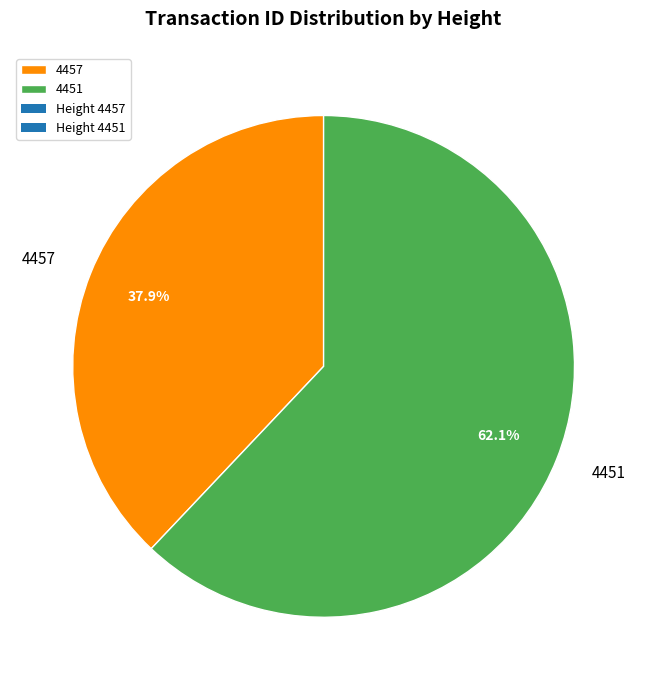

Combined, do 4457 and 4451 account for over 50%?

Yes